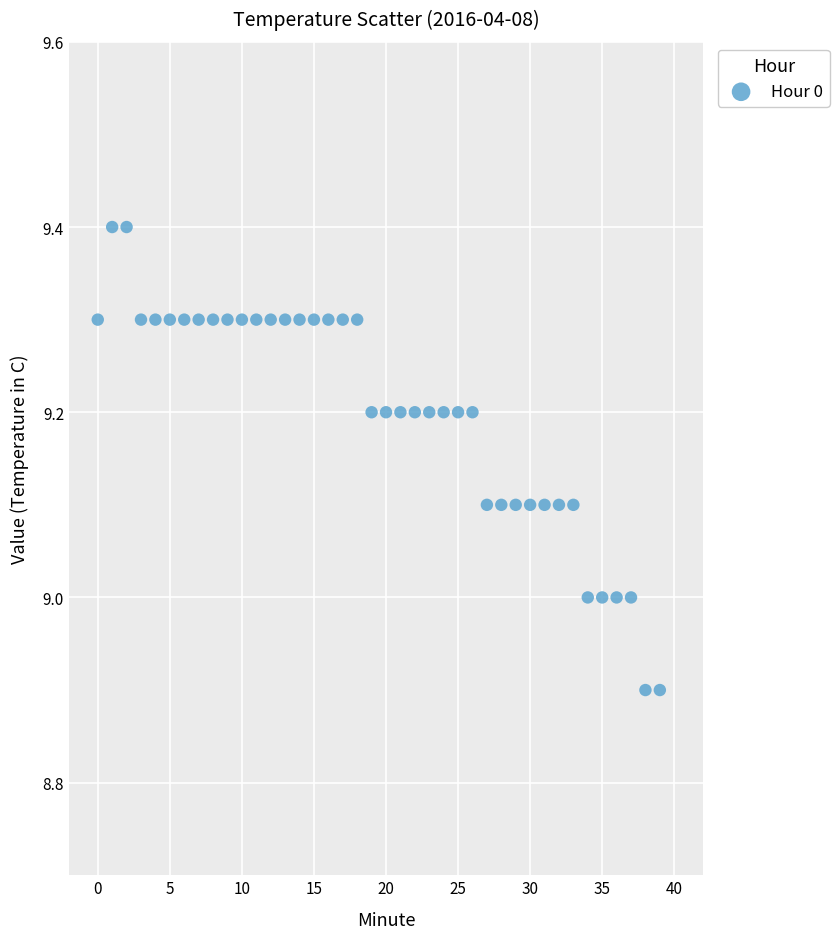

What is the range of Y values (max minus min)?

0.5